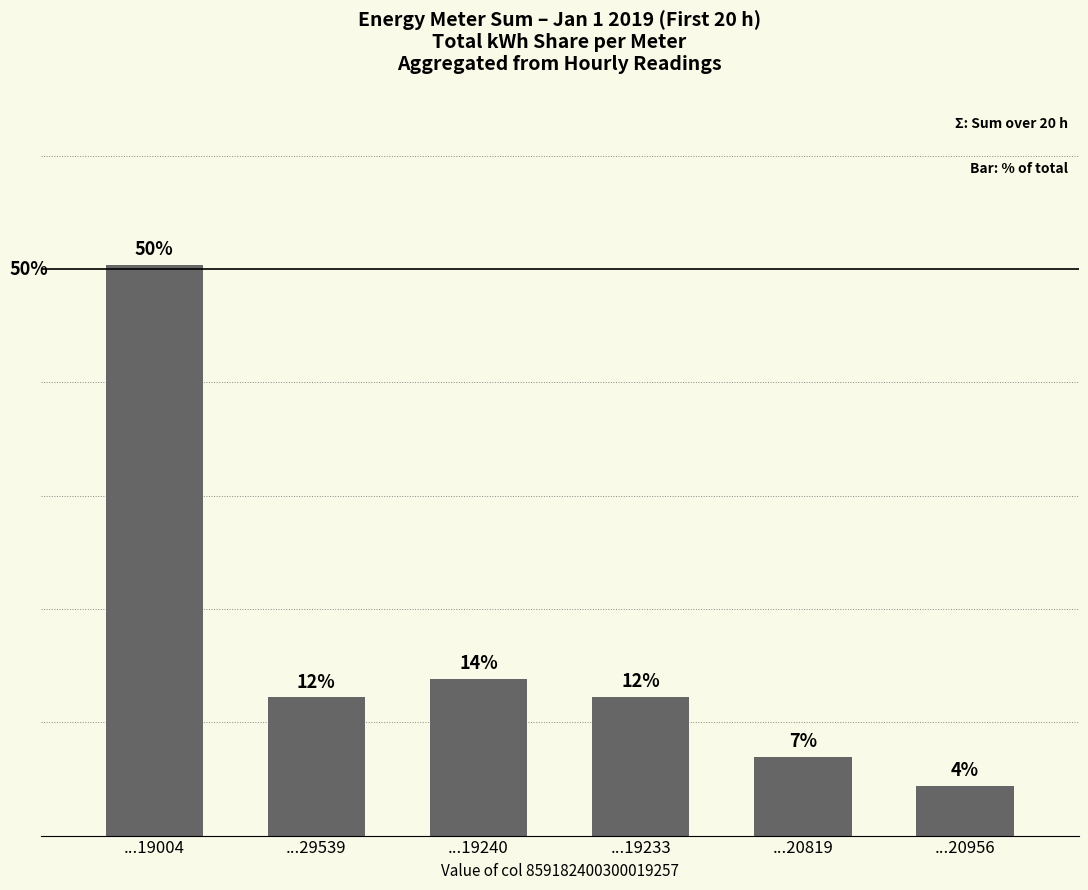

Does the chart contain any negative values?

No